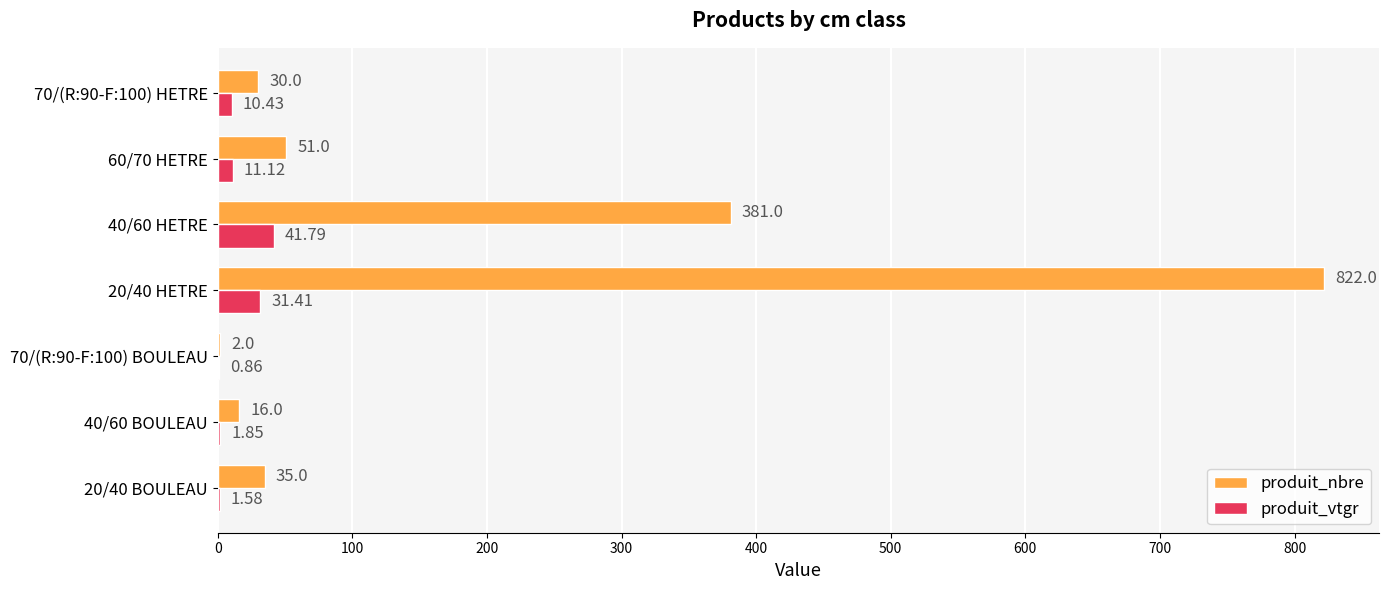

What is the total value across all series at 70/(R:90-F:100) HETRE?

40.4